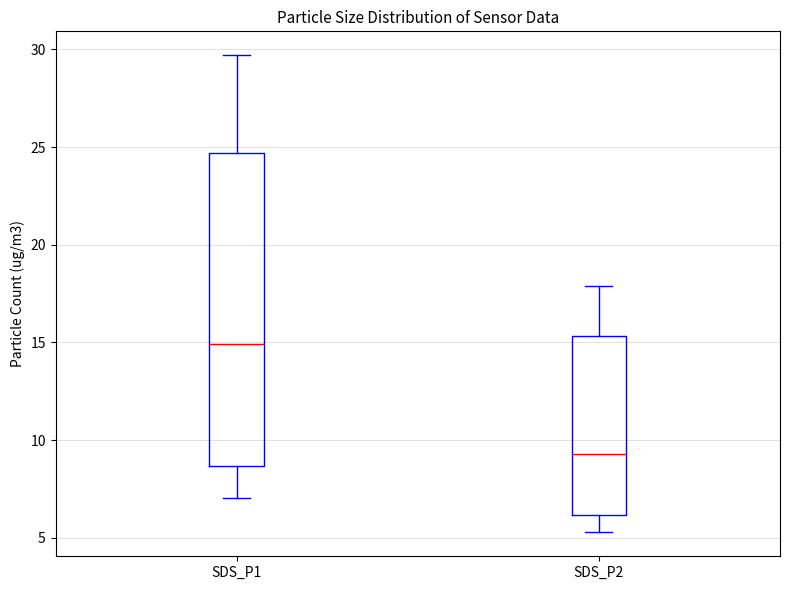

Reading left to right, transcribe this box plot: for each box, give where its median line is, the range the box spans, and where its two whiskers end, as read against the y-axis. The values are not printed on the chart, so give them approximately, as read against the axis.

SDS_P1: median 15.0, box 8.5 to 24.5, whiskers 7.0 to 29.5
SDS_P2: median 9.5, box 6.0 to 15.5, whiskers 5.5 to 18.0